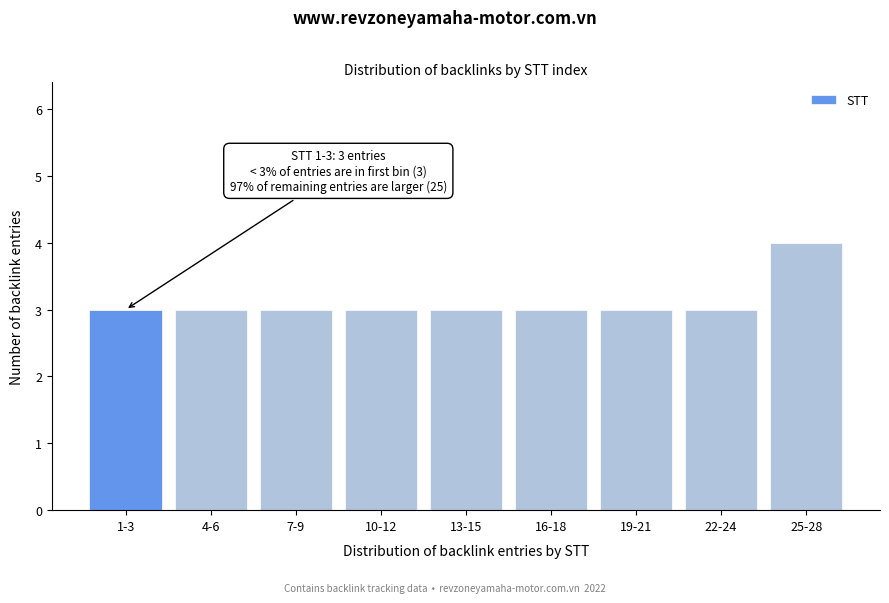

Reading right to left, extract all data points from this chart.

4	3	3	3	3	3	3	3	3